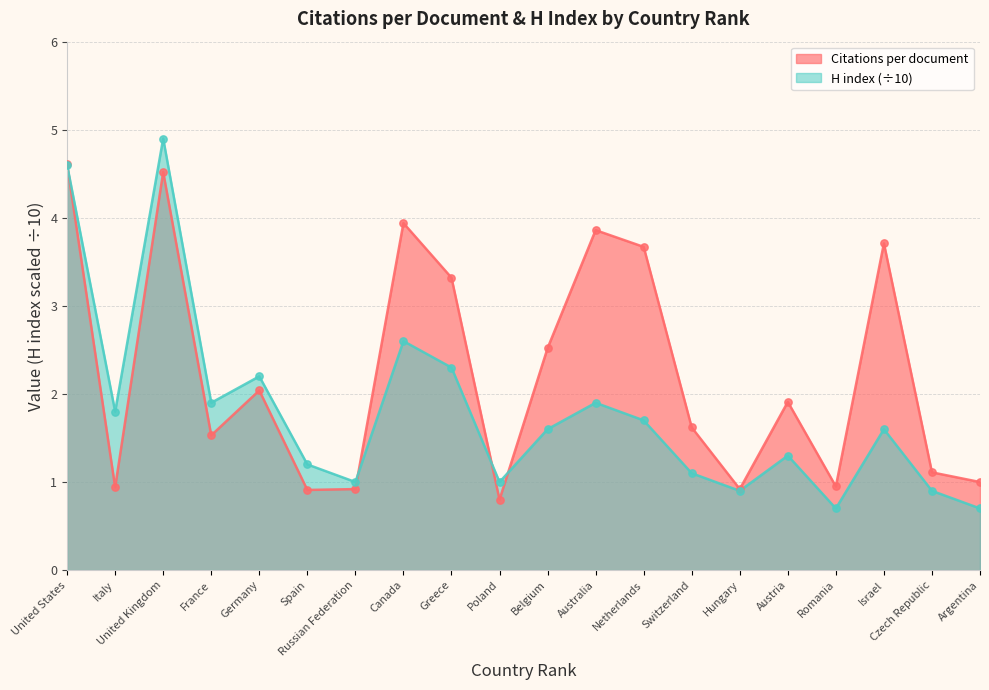

Which series reaches the maximum Y coordinate?

H index